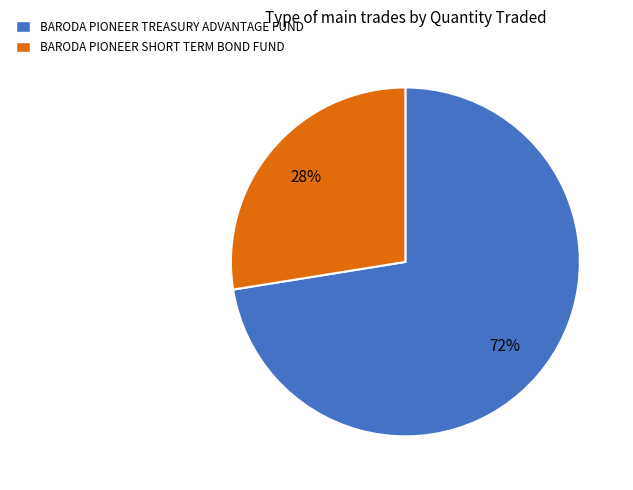

Rank the categories by value from lowest to highest.

BARODA PIONEER SHORT TERM BOND FUND, BARODA PIONEER TREASURY ADVANTAGE FUND